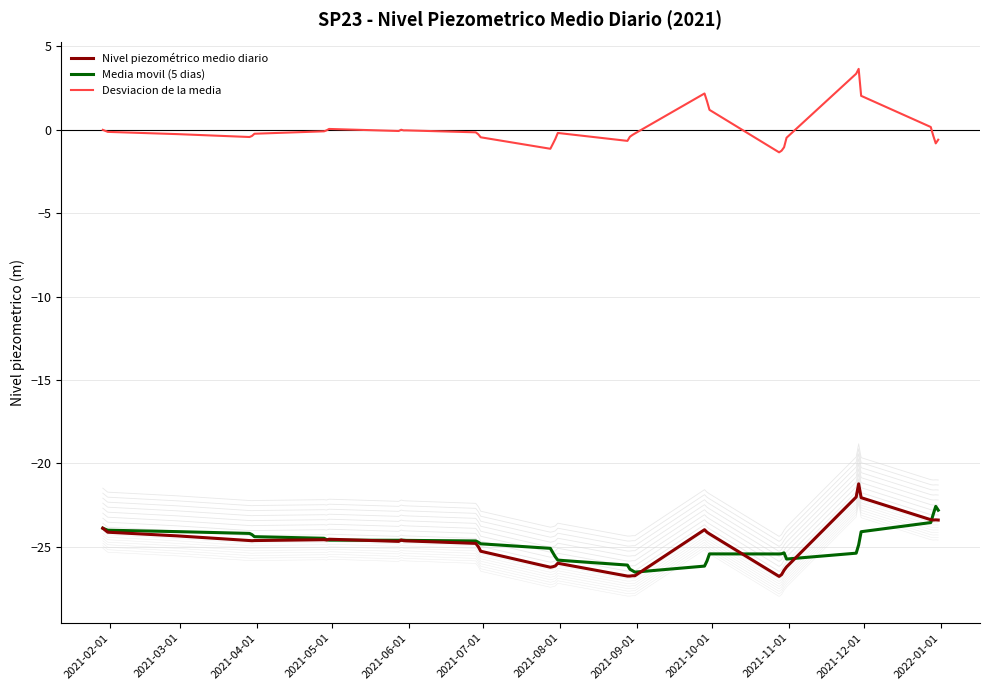

Rank the series by their maximum value, from highest to lowest.

Desviacion de la media, Nivel piezométrico medio diario, Media movil (5 dias)